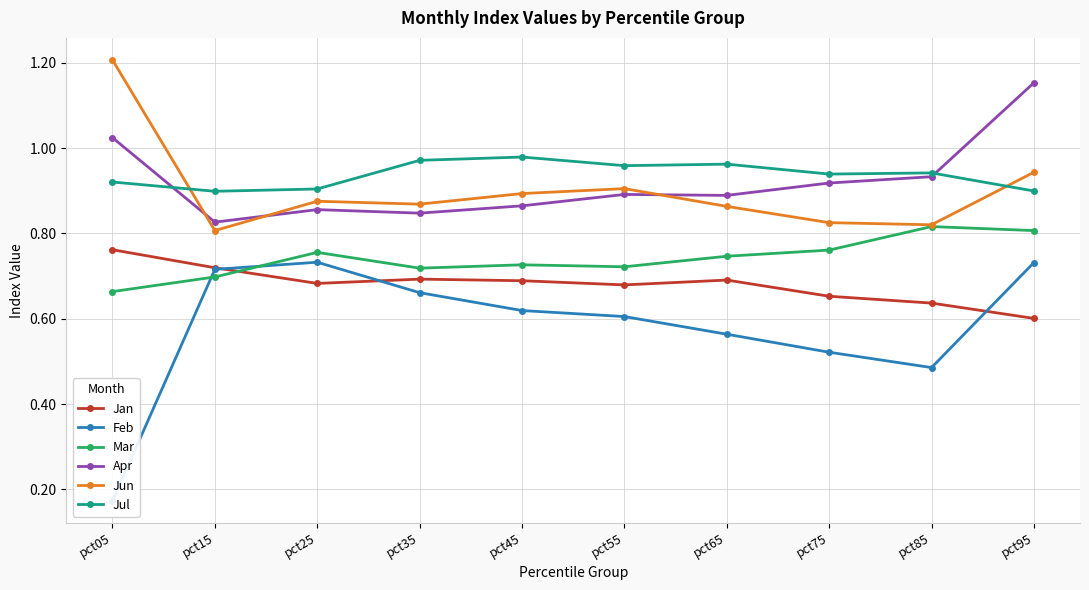

Count the number of categories in the chart.

10